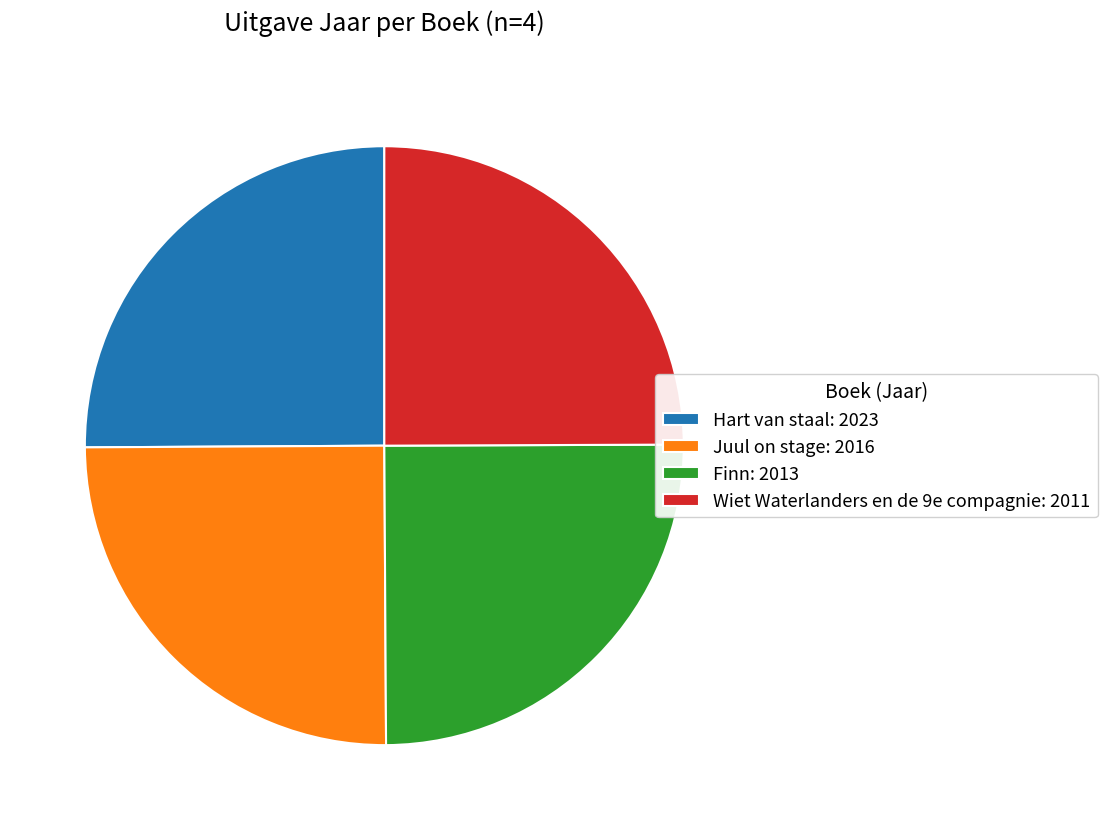

Approximately how many times larger is the value at Wiet Waterlanders en de 9e compagnie: 2011 compared to Finn: 2013?

1.0